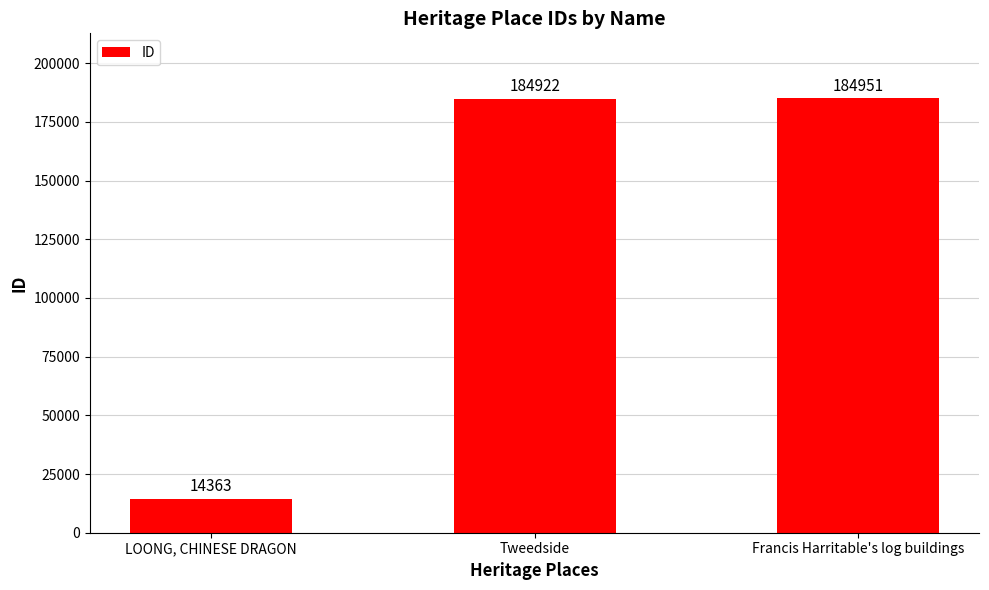

What position from the right is Tweedside?

2